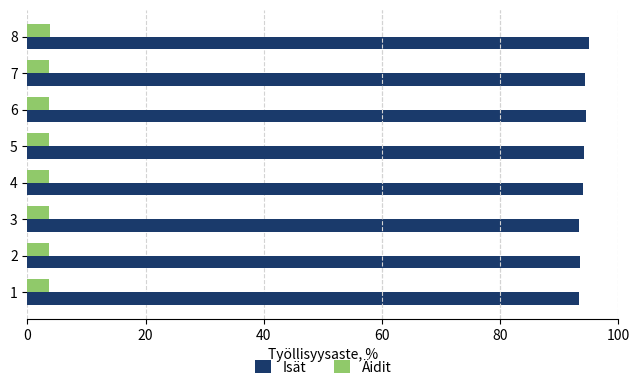

List the series in order of their peak value, lowest first.

Äidit, Isät